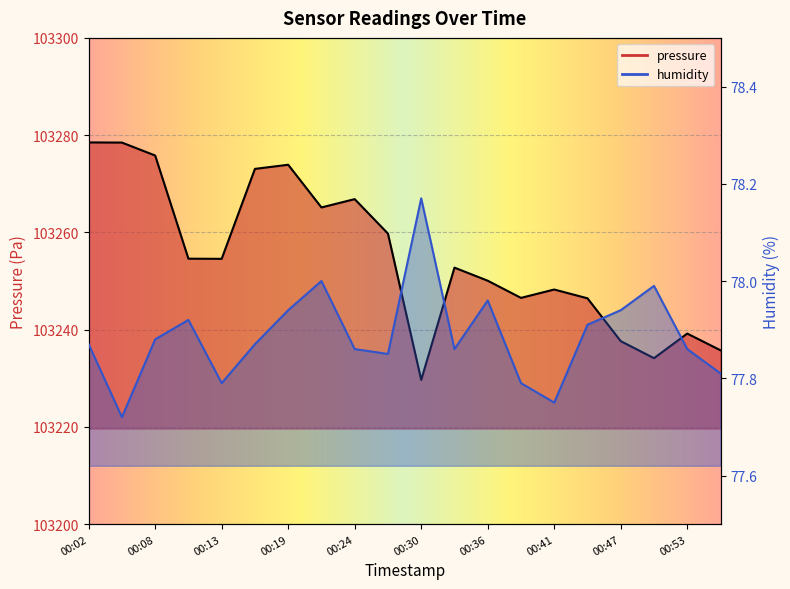

Reading right to left, transcribe all the data shown in this chart.

pressure: 00:55=103235.8	00:53=103239.2	00:50=103234.1	00:47=103237.6	00:44=103246.4	00:41=103248.2	00:39=103246.5	00:36=103250.1	00:33=103252.8	00:30=103229.7	00:27=103259.8	00:24=103266.8	00:22=103265.1	00:19=103273.9	00:16=103273.1	00:13=103254.6	00:10=103254.6	00:08=103275.8	00:05=103278.5	00:02=103278.5
humidity: 00:55=77.8	00:53=77.9	00:50=78.0	00:47=77.9	00:44=77.9	00:41=77.8	00:39=77.8	00:36=78.0	00:33=77.9	00:30=78.2	00:27=77.8	00:24=77.9	00:22=78.0	00:19=77.9	00:16=77.9	00:13=77.8	00:10=77.9	00:08=77.9	00:05=77.7	00:02=77.9